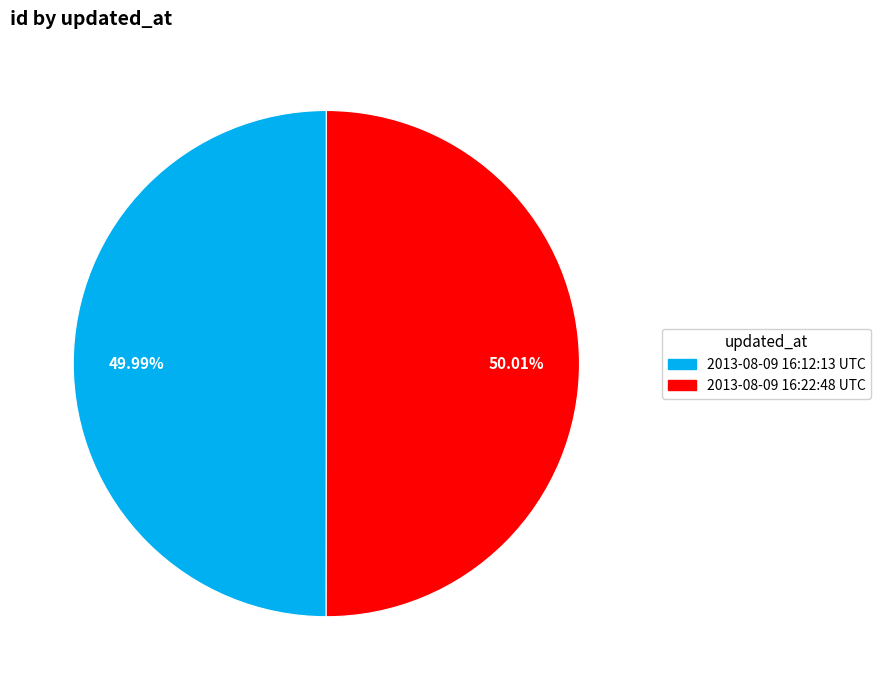

Is the sum of 2013-08-09 16:12:13 UTC and 2013-08-09 16:22:48 UTC greater than half?

Yes